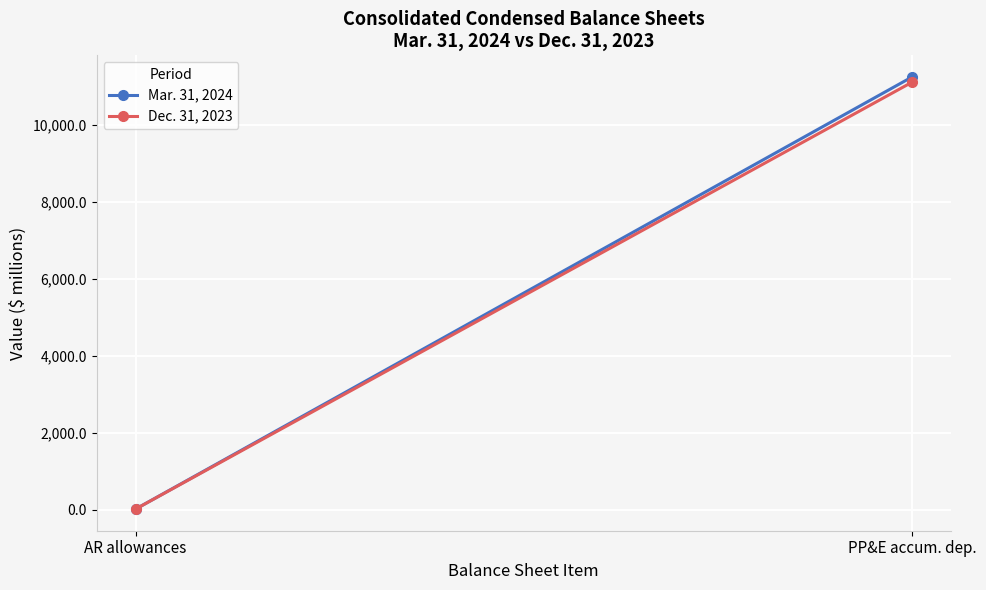

Between PP&E accum. dep. and AR allowances, which is larger?

PP&E accum. dep.